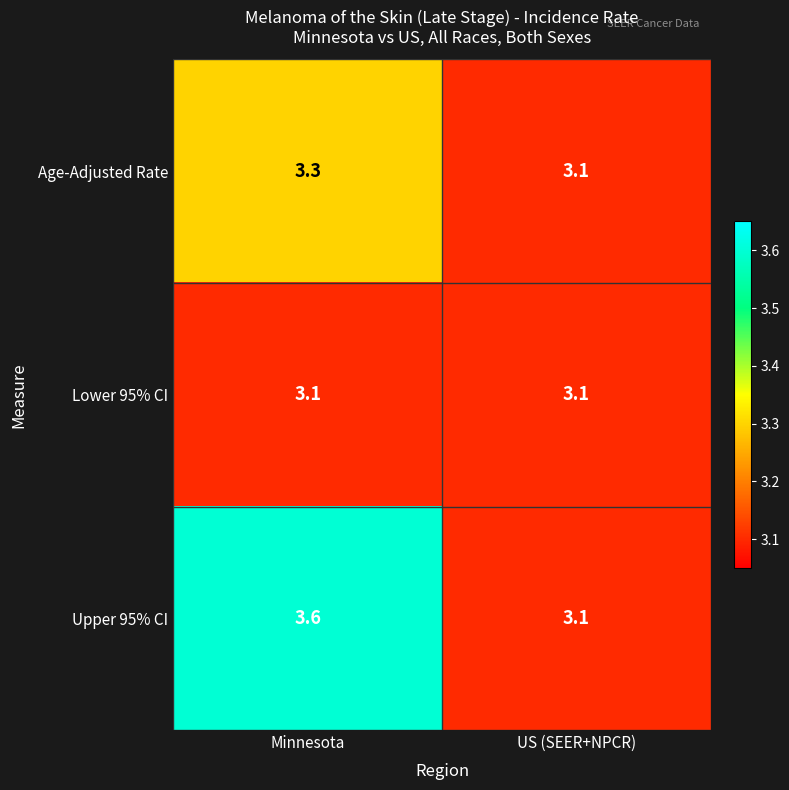

What value does the Age-Adjusted Rate series have at Minnesota?

3.3